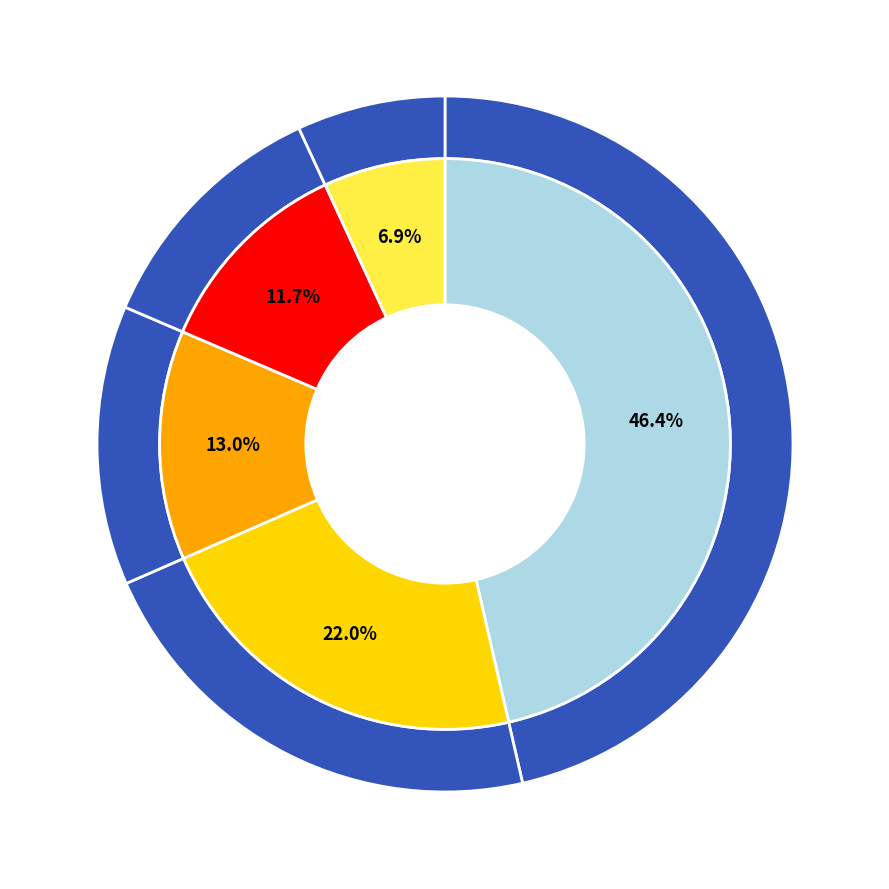

Is it true that 02 is 19% of the pie?

False